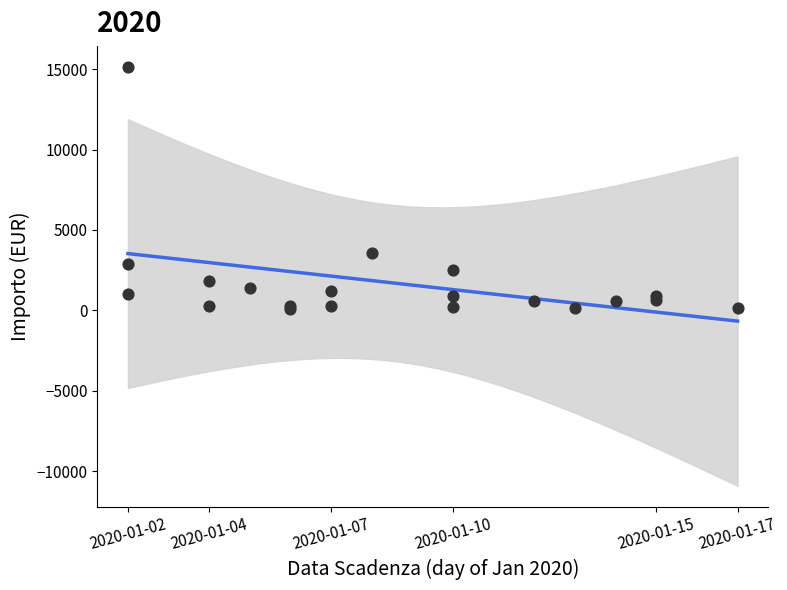

What is the ratio of the value at 06/01 to the value at 02/01?

0.3